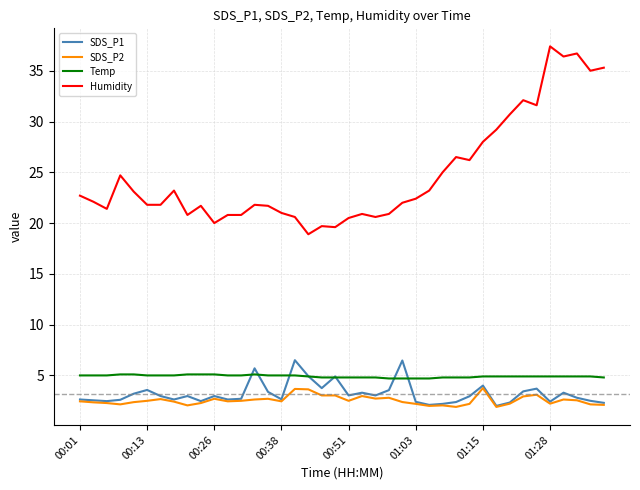

Which series has the largest total across all categories?

Humidity